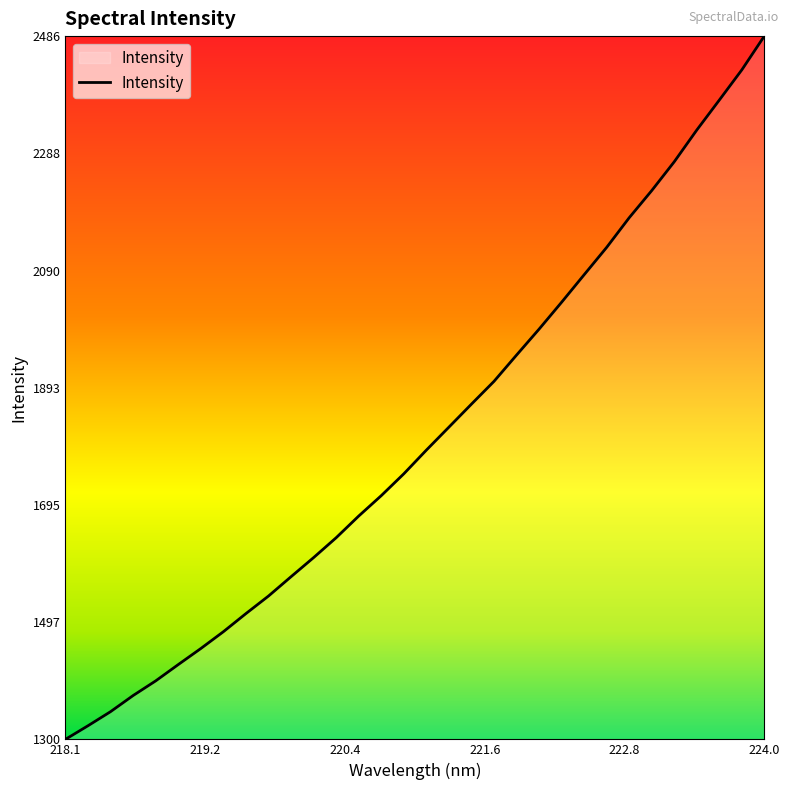

What is the maximum value shown in the chart?

2486.1